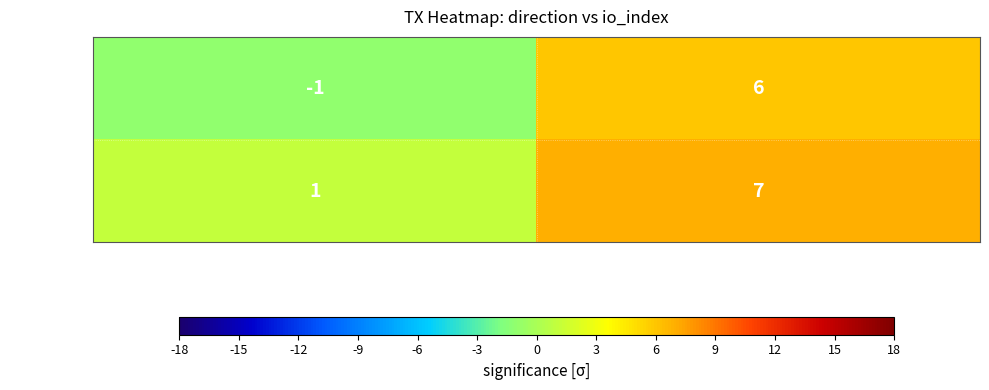

At which label is f353c2dd00… closest to 4?

direction